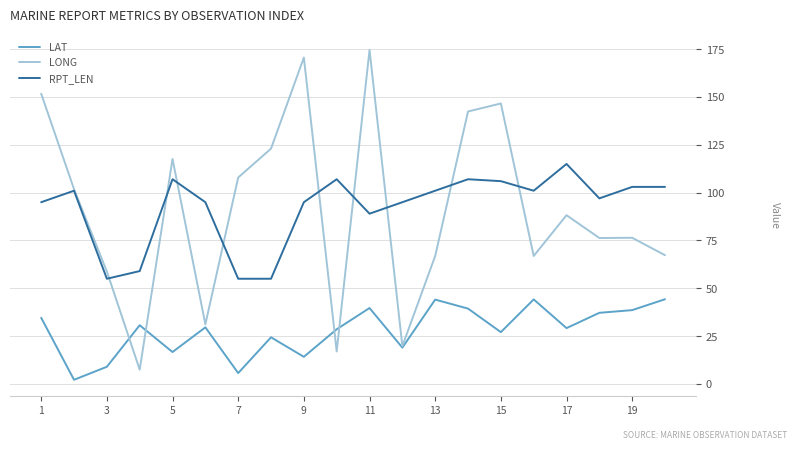

Which series has the largest range (max minus min)?

LONG